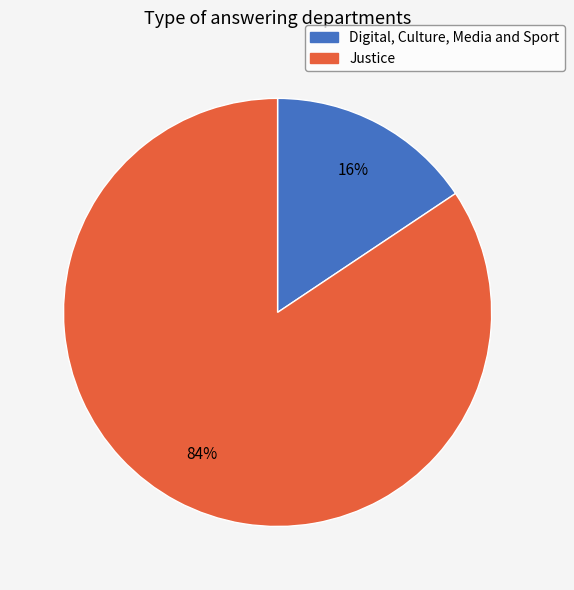

Rank the categories by value from highest to lowest.

Justice, Digital, Culture, Media and Sport